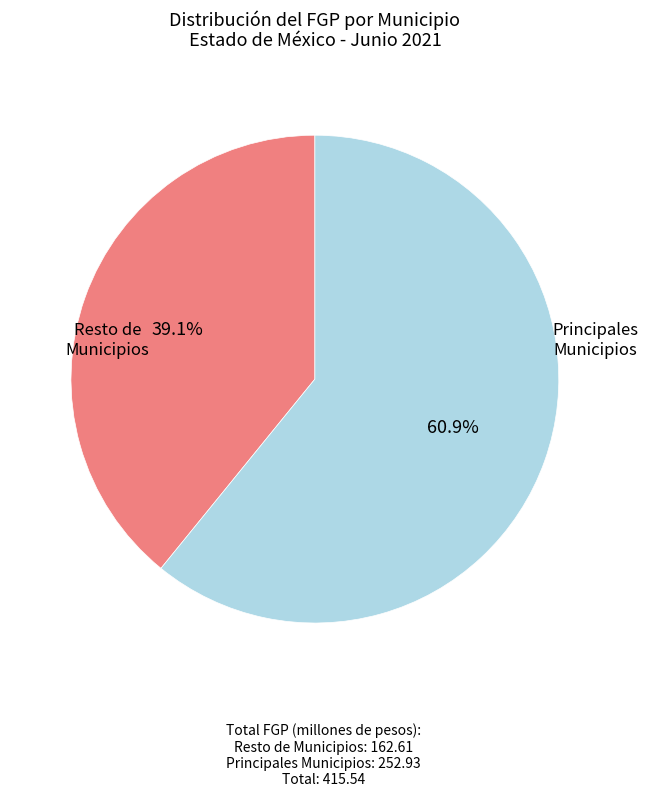

What is the largest slice in the pie chart?

Principales Municipios